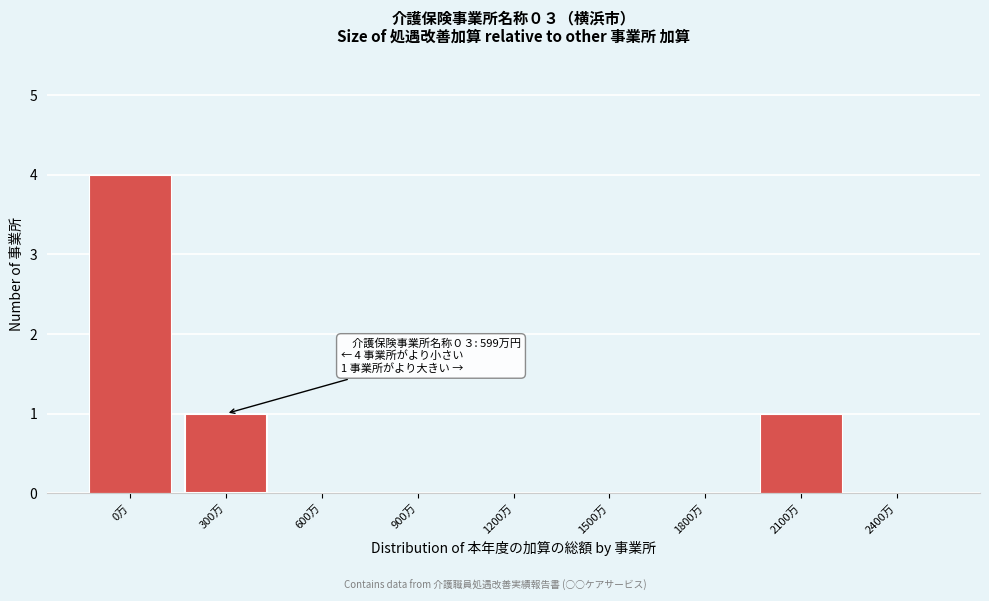

Reading left to right, list all the values displayed in this chart.

0万=4	300万=1	600万=0	900万=0	1200万=0	1500万=0	1800万=0	2100万=1	2400万=0